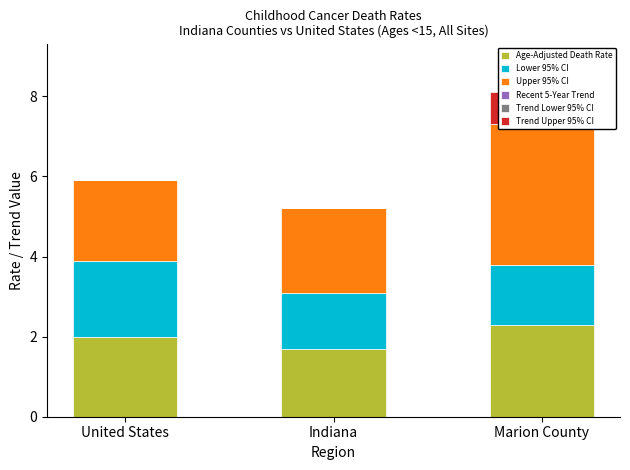

What is the label of the 3rd bar from the right?

United States